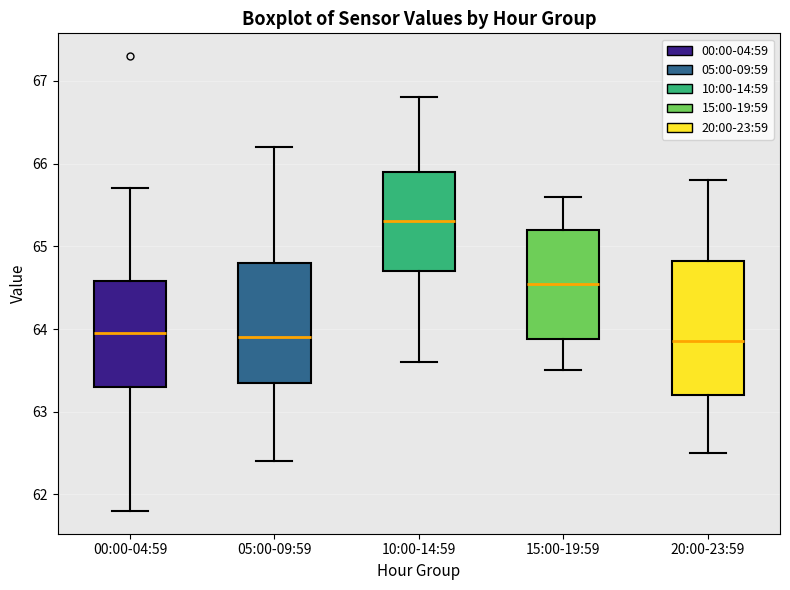

Reading left to right, transcribe this box plot: for each box, give where its median line is, the range the box spans, and where its two whiskers end, as read against the y-axis. The values are not printed on the chart, so give them approximately, as read against the axis.

00:00-04:59: median 64.0, box 63.3 to 64.6, whiskers 61.8 to 65.7
05:00-09:59: median 63.9, box 63.4 to 64.8, whiskers 62.4 to 66.2
10:00-14:59: median 65.3, box 64.7 to 65.9, whiskers 63.6 to 66.8
15:00-19:59: median 64.6, box 63.9 to 65.2, whiskers 63.5 to 65.6
20:00-23:59: median 63.9, box 63.2 to 64.8, whiskers 62.5 to 65.8